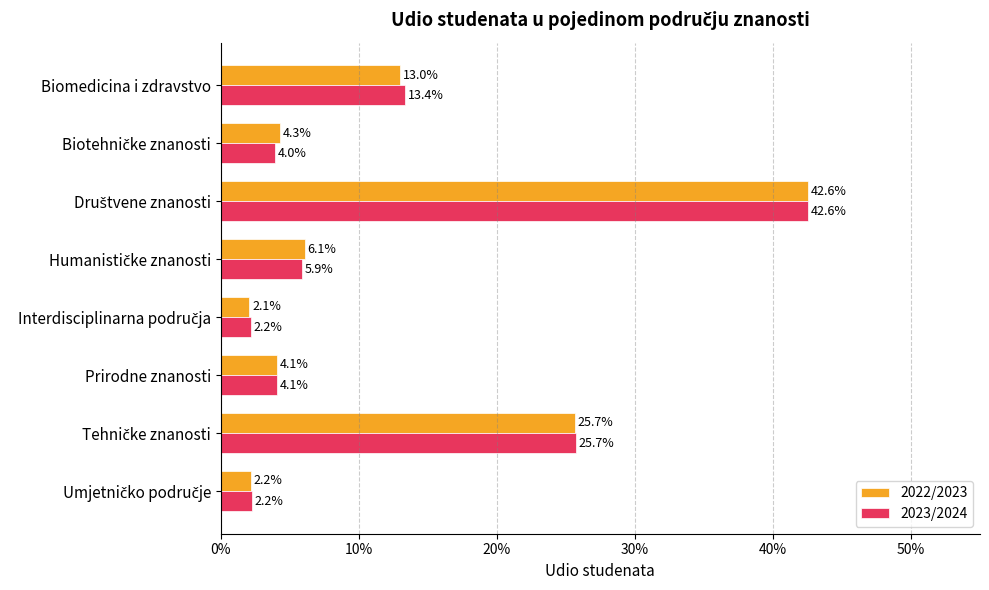

Reading left to right, transcribe all the data shown in this chart.

2022/2023: 0.1	0.0	0.4	0.1	0.0	0.0	0.3	0.0
2023/2024: 0.1	0.0	0.4	0.1	0.0	0.0	0.3	0.0